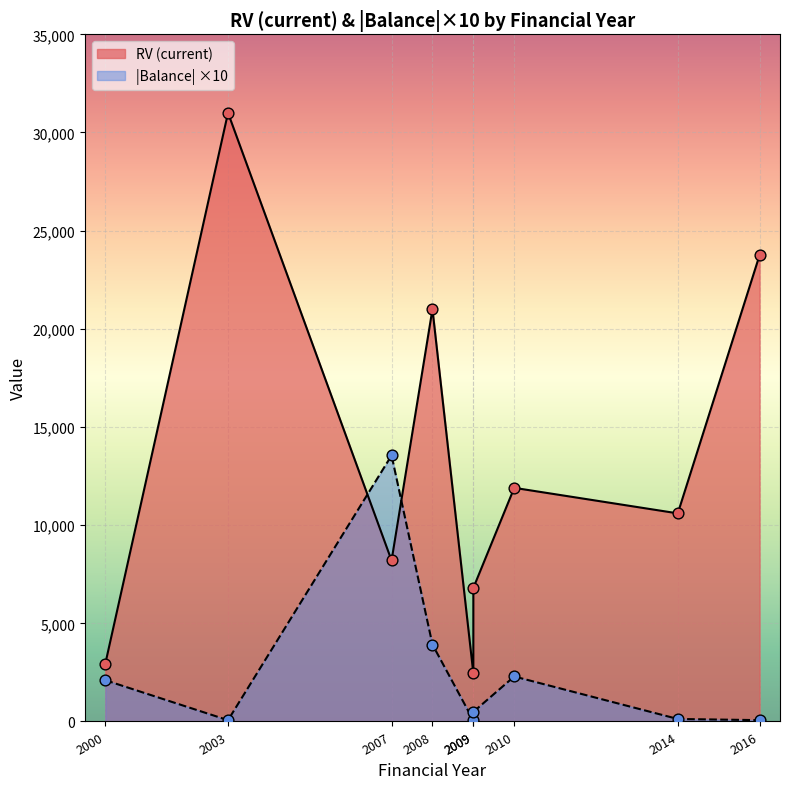

Between 2007 and 2009, which is larger?

2007